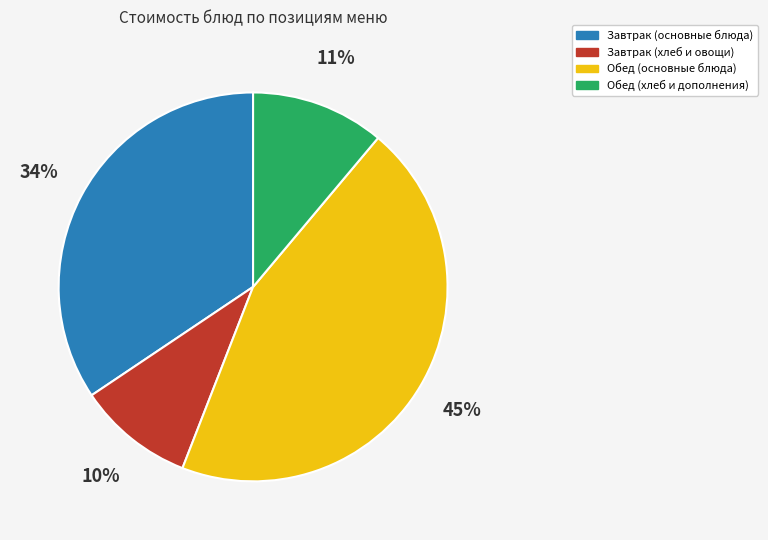

Does any single category account for the majority?

No